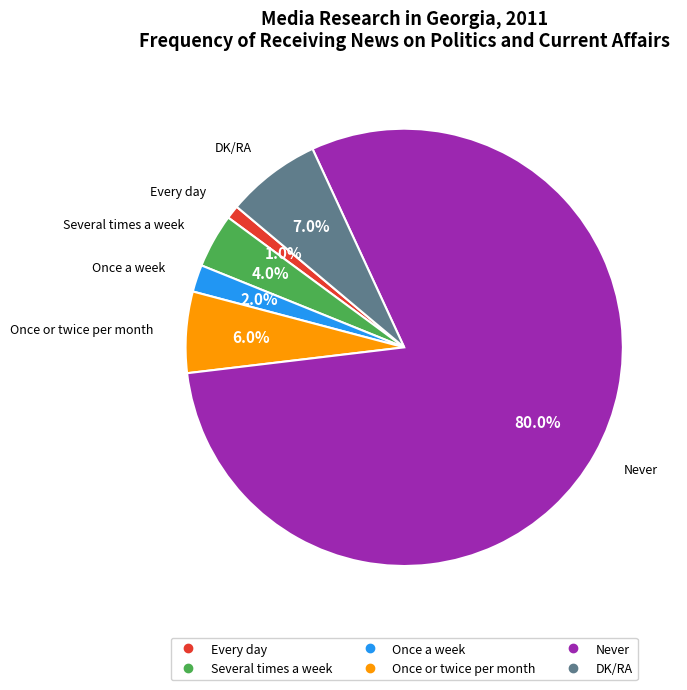

Which slice represents more than half of the pie?

Never